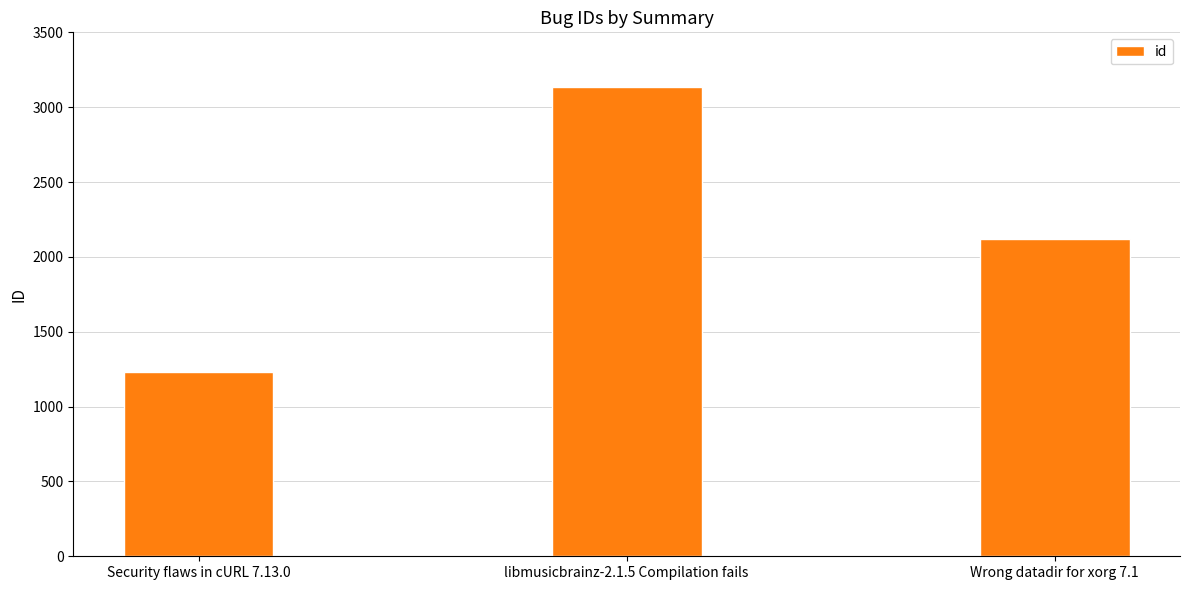

Which category has the highest value across all series?

libmusicbrainz-2.1.5 Compilation fails